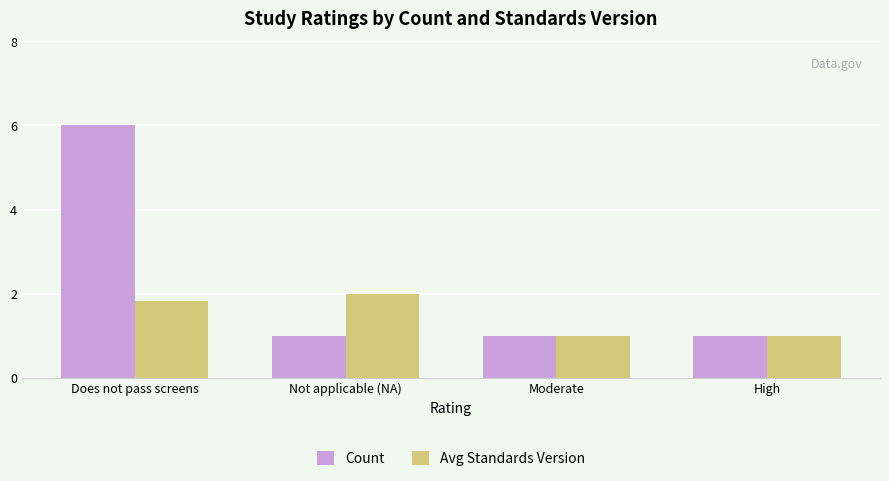

What is the difference between the Avg Standards Version values at Not applicable (NA) and Moderate?

1.0